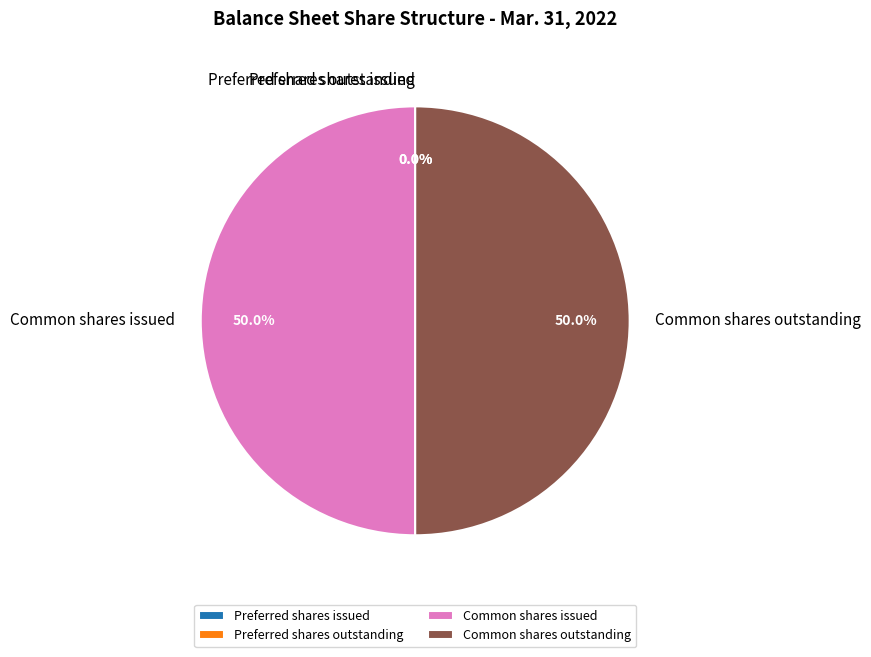

How much of the chart is everything except Common shares issued?

50.0%